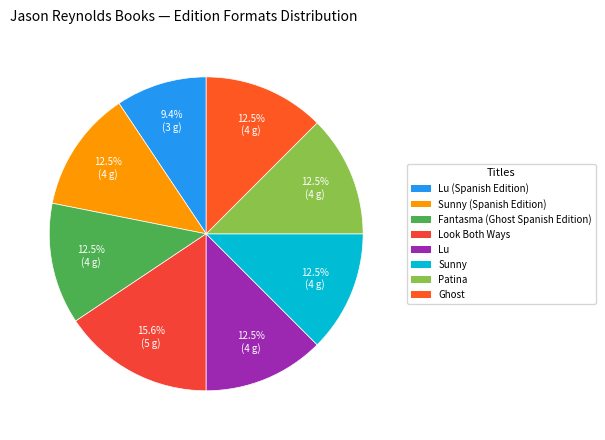

Is there any slice that represents more than half of the pie?

No